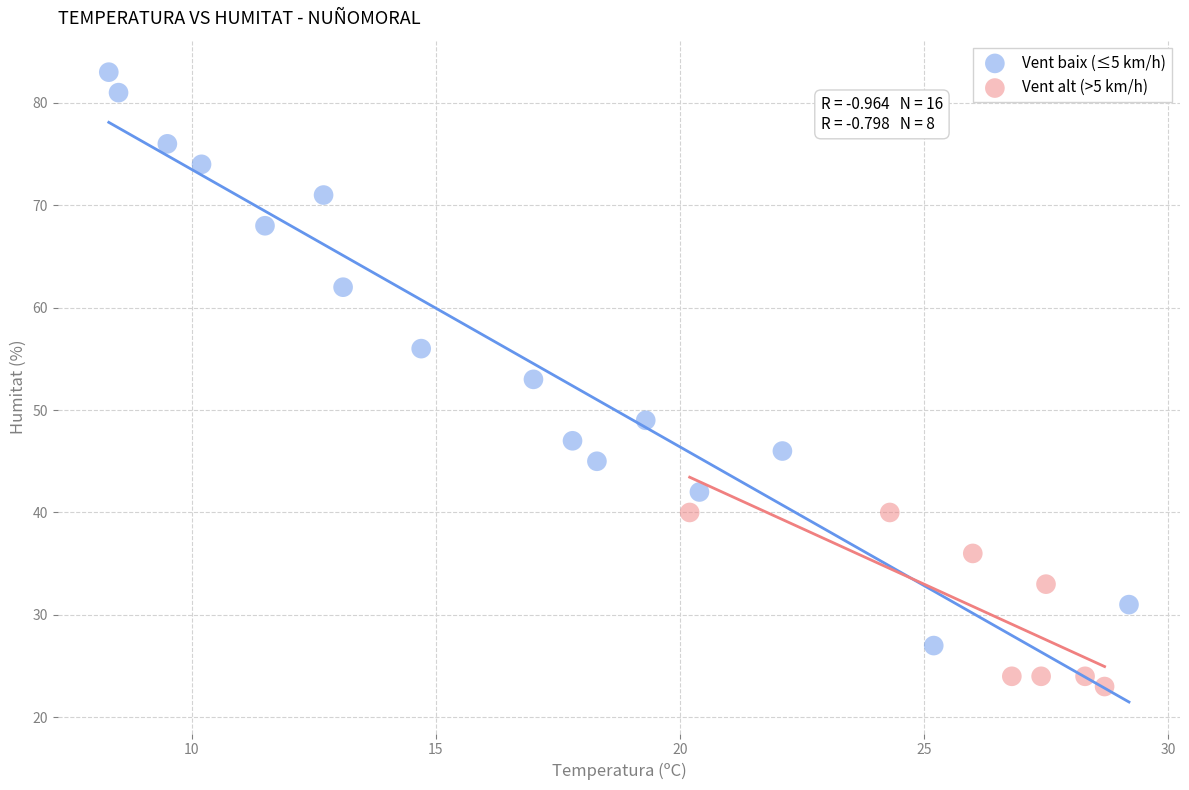

Which series has the widest spread of Y values?

Vent baix (≤5 km/h)